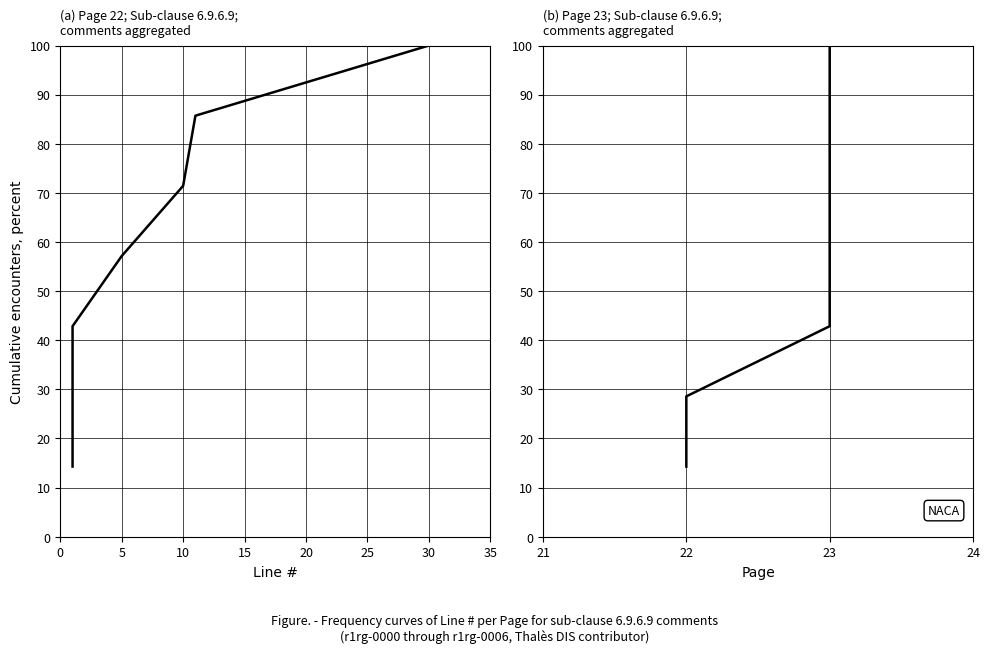

How many data points are less than 57?

3